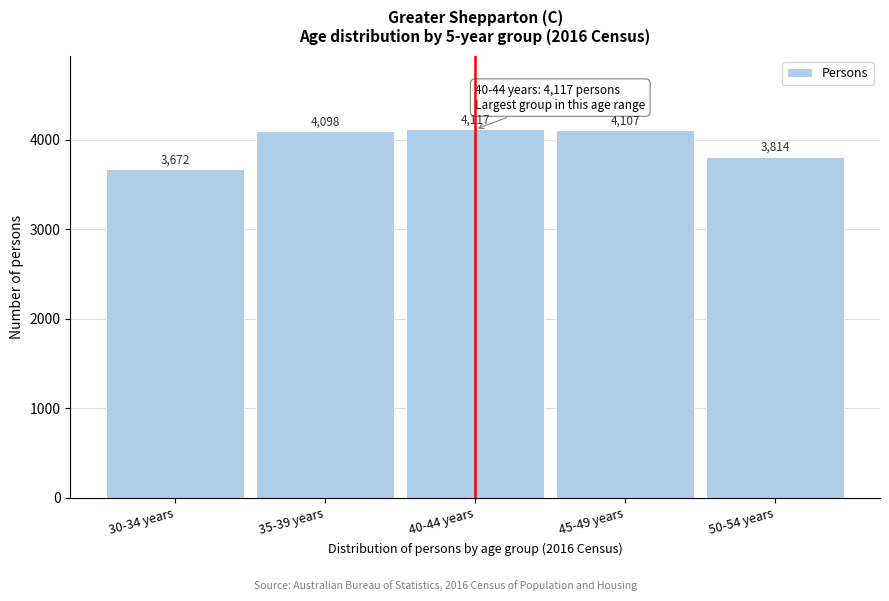

Reading left to right, transcribe all the data shown in this chart.

3672	4098	4117	4107	3814